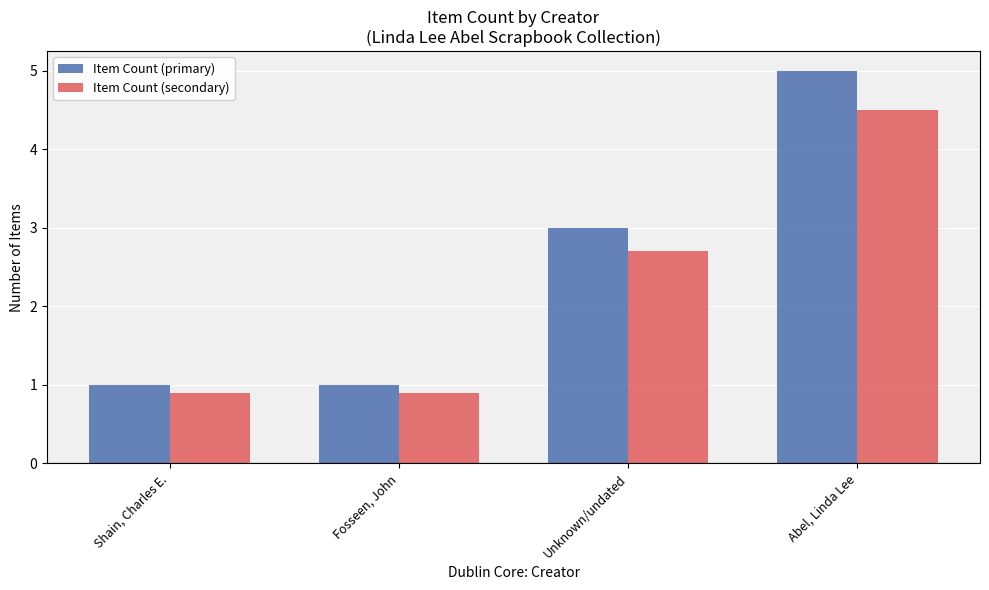

How many series are shown in this chart?

2